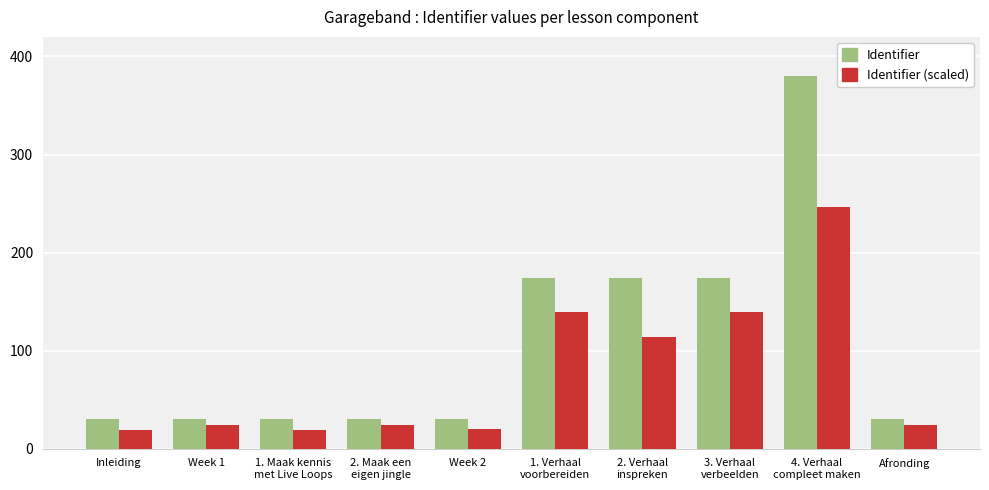

What is the approximate value of Identifier (scaled) at Afronding?

24.2